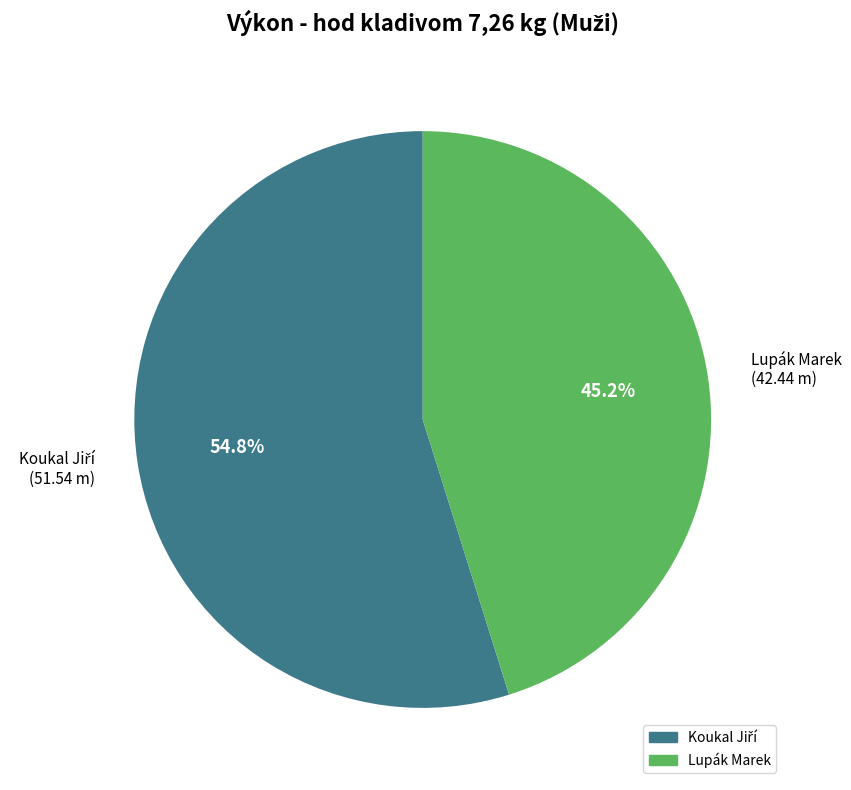

How many segments does this pie chart have?

2